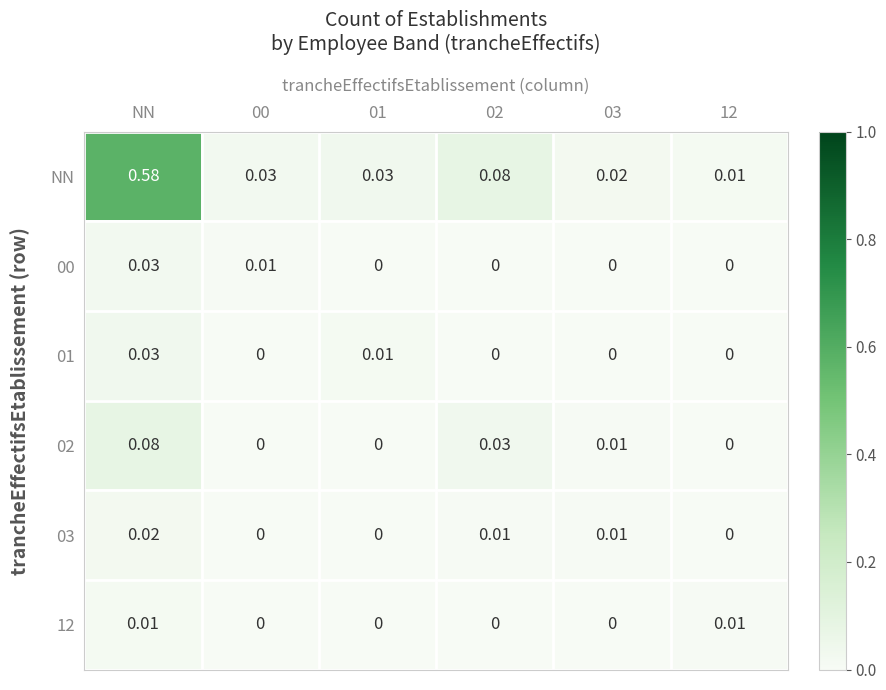

Which series changed the most between NN and 00?

NN